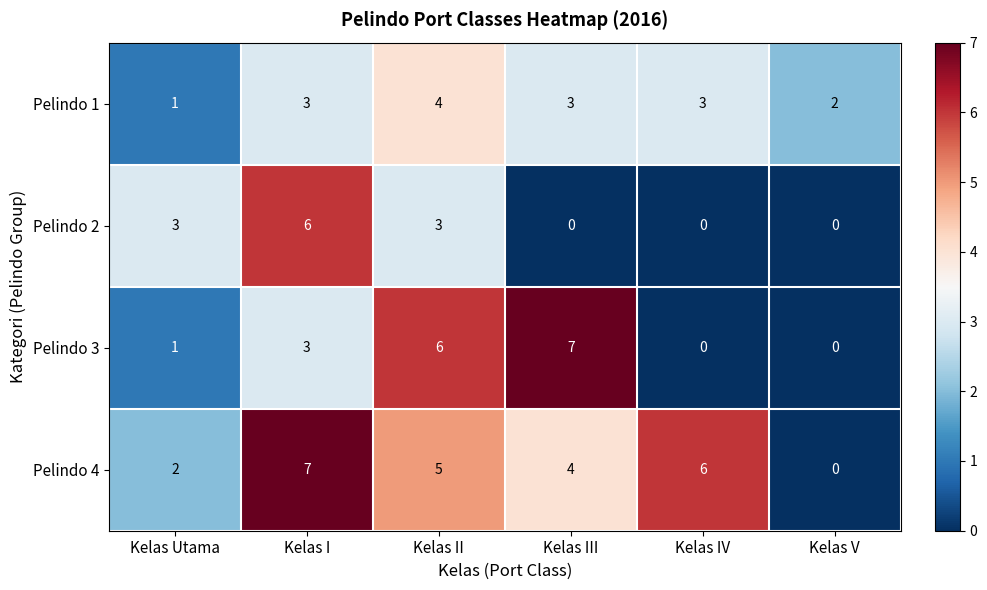

What is the average value of the Pelindo 1 series?

3